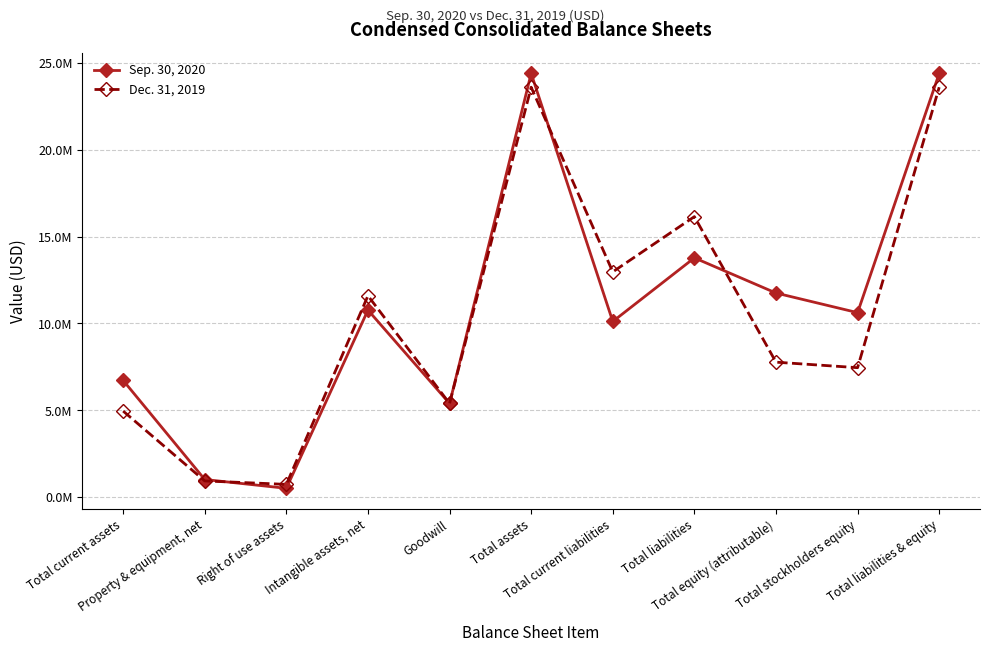

Where is the first local maximum for Sep. 30, 2020?

Intangible assets, net